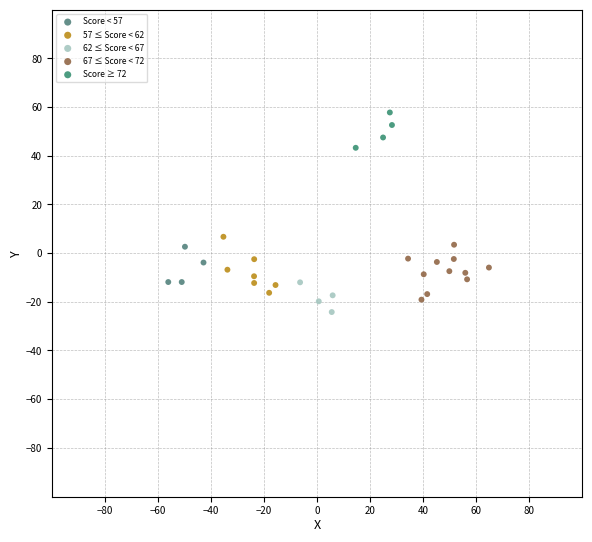

Which series reaches the maximum Y coordinate?

Score ≥ 72